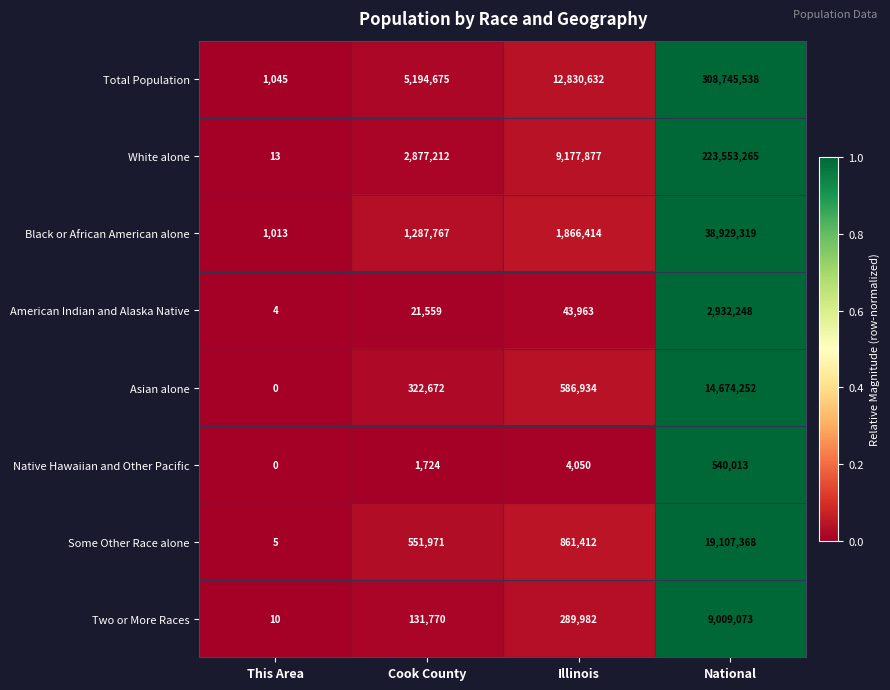

Which series has the largest range (max minus min)?

Total Population